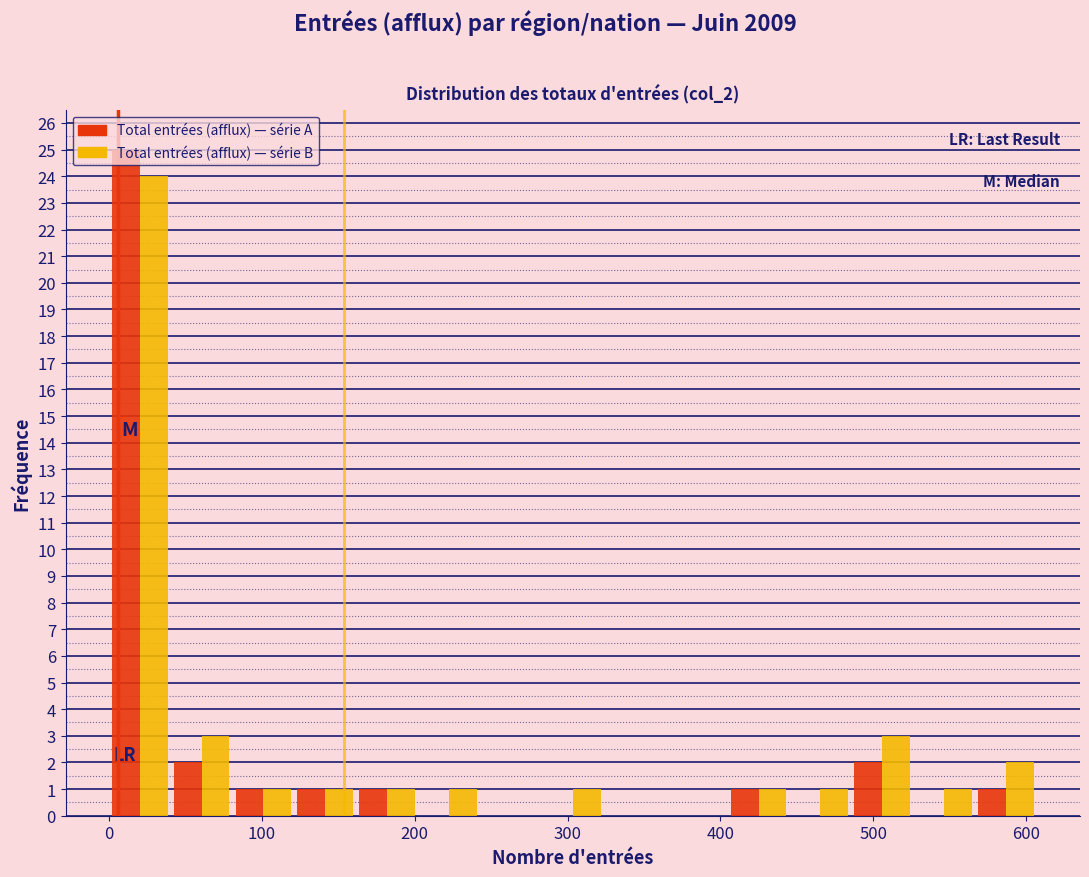

Reading left to right, list every range on the x-axis with the height of the bar of each series over it. Neither the bar edges nor the heights are printed on the chart, so give them approximately, as read against the axes.

0 to 40: Total entrées (afflux) — série A=25	Total entrées (afflux) — série B=24
40 to 80: Total entrées (afflux) — série A=2	Total entrées (afflux) — série B=3
80 to 120: Total entrées (afflux) — série A=1	Total entrées (afflux) — série B=1
120 to 160: Total entrées (afflux) — série A=1	Total entrées (afflux) — série B=1
160 to 200: Total entrées (afflux) — série A=1	Total entrées (afflux) — série B=1
200 to 240: Total entrées (afflux) — série A=0	Total entrées (afflux) — série B=1
240 to 280: Total entrées (afflux) — série A=0	Total entrées (afflux) — série B=0
280 to 320: Total entrées (afflux) — série A=0	Total entrées (afflux) — série B=1
320 to 360: Total entrées (afflux) — série A=0	Total entrées (afflux) — série B=0
360 to 400: Total entrées (afflux) — série A=0	Total entrées (afflux) — série B=0
400 to 450: Total entrées (afflux) — série A=1	Total entrées (afflux) — série B=1
450 to 490: Total entrées (afflux) — série A=0	Total entrées (afflux) — série B=1
490 to 530: Total entrées (afflux) — série A=2	Total entrées (afflux) — série B=3
530 to 570: Total entrées (afflux) — série A=0	Total entrées (afflux) — série B=1
570 to 610: Total entrées (afflux) — série A=1	Total entrées (afflux) — série B=2